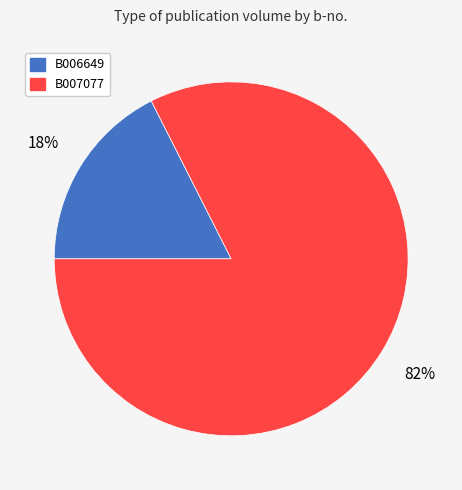

How many segments does this pie chart have?

2